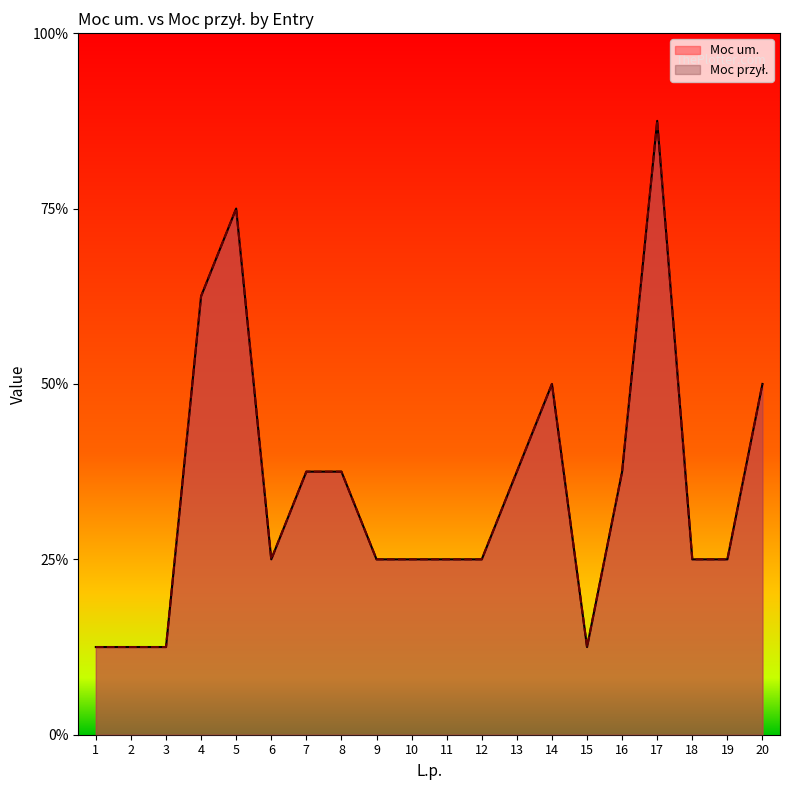

What is the average value of the Moc um. series?

3